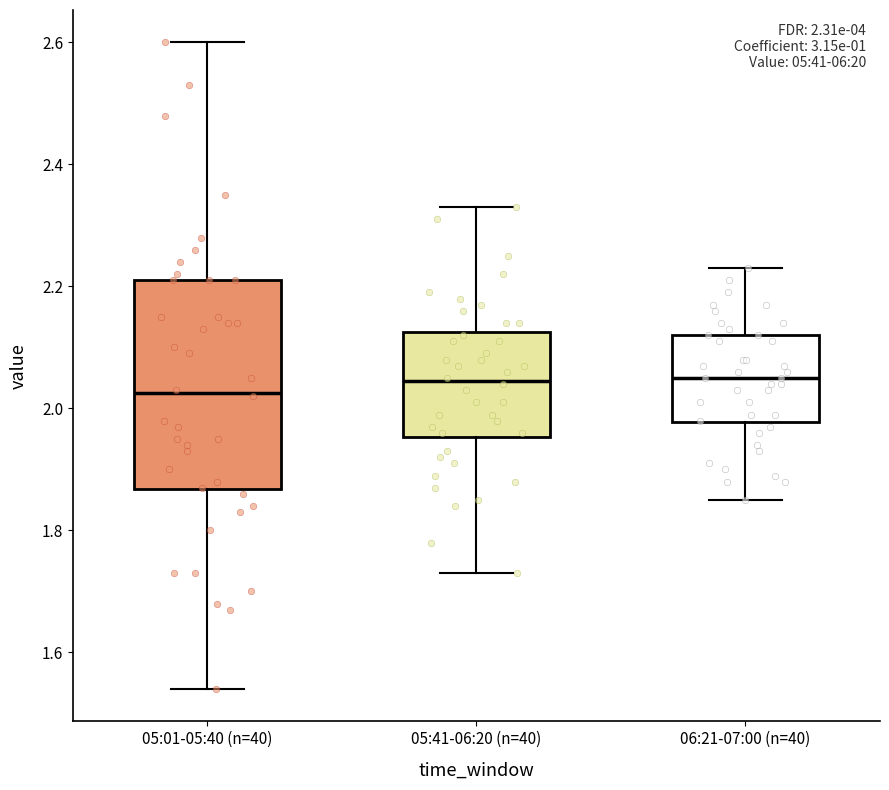

Comparing the boxes themselves (not the whiskers), which one is the tallest?

05:01-05:40 (n=40)